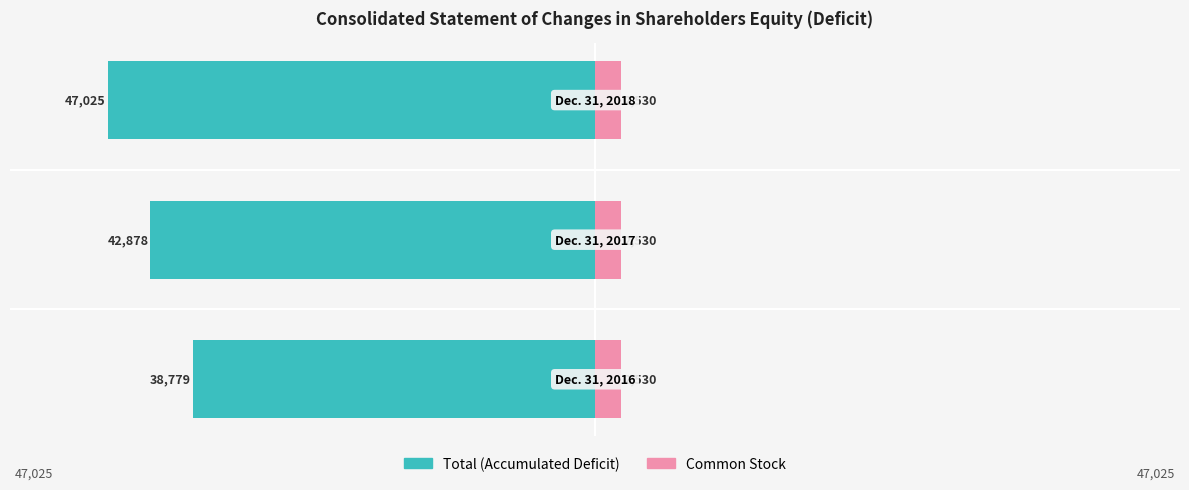

What is the sum of all Common Stock values?

1.7